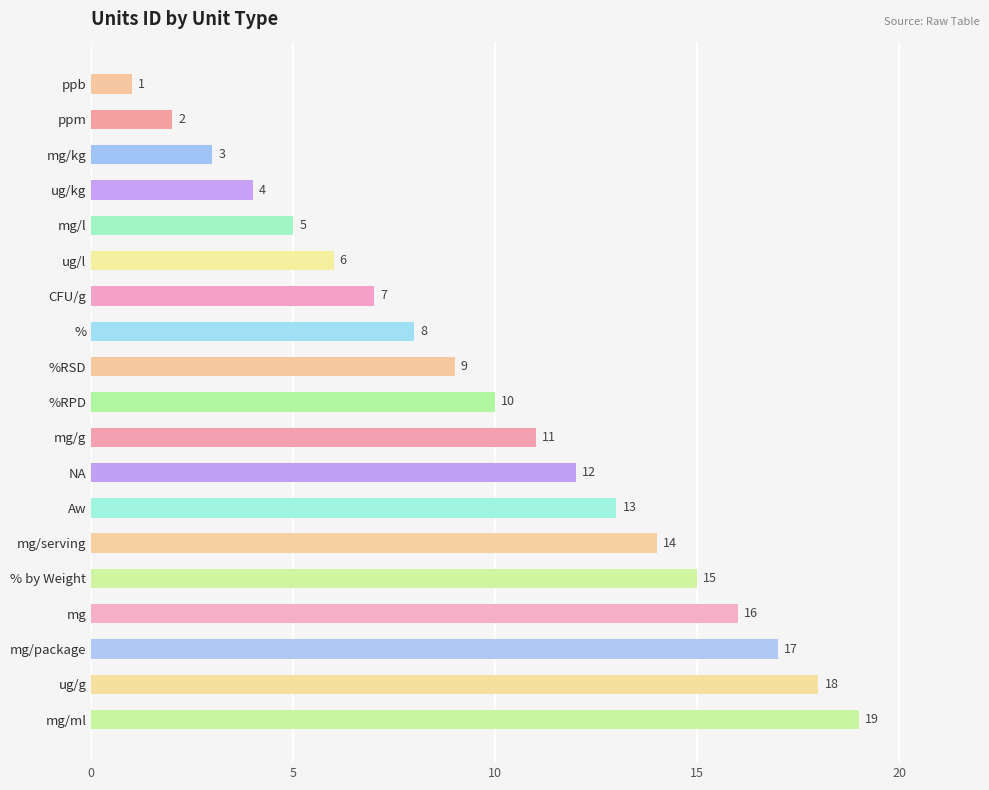

What is the difference between the second highest and minimum values?

17